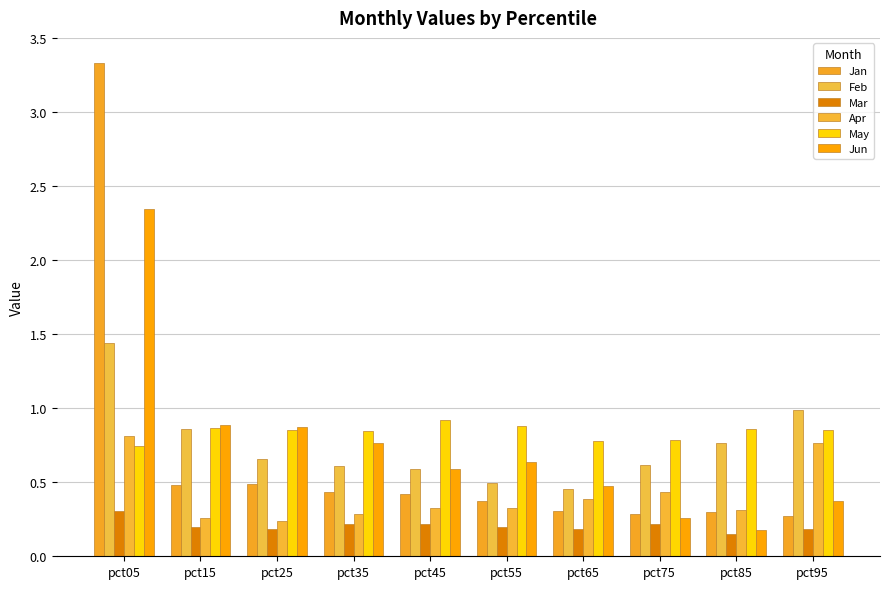

What is the value of the Jan bar at the 7th from the left?

0.3